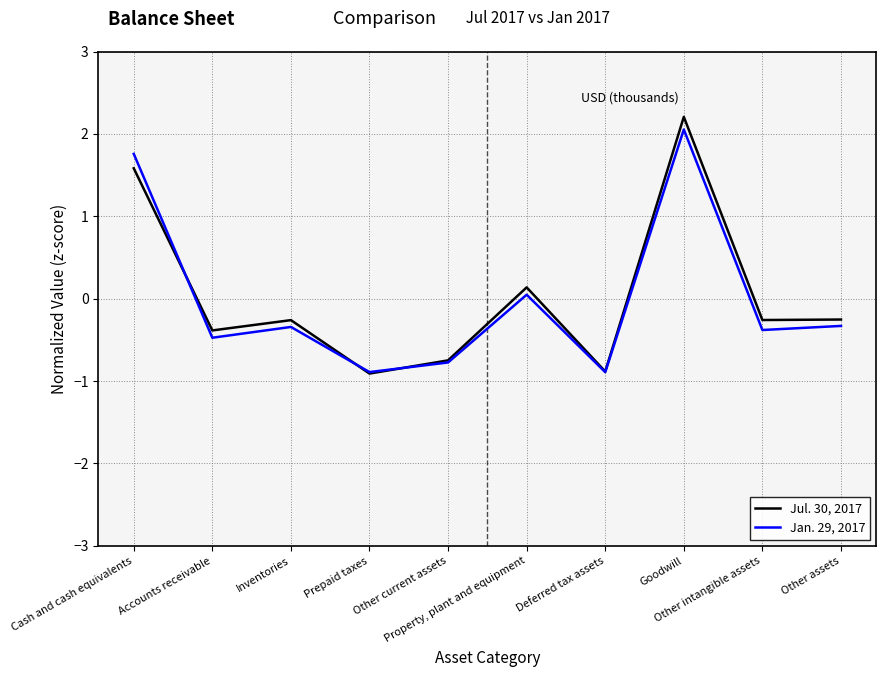

What is the difference between the Jan. 29, 2017 values at Goodwill and Prepaid taxes?

2.9